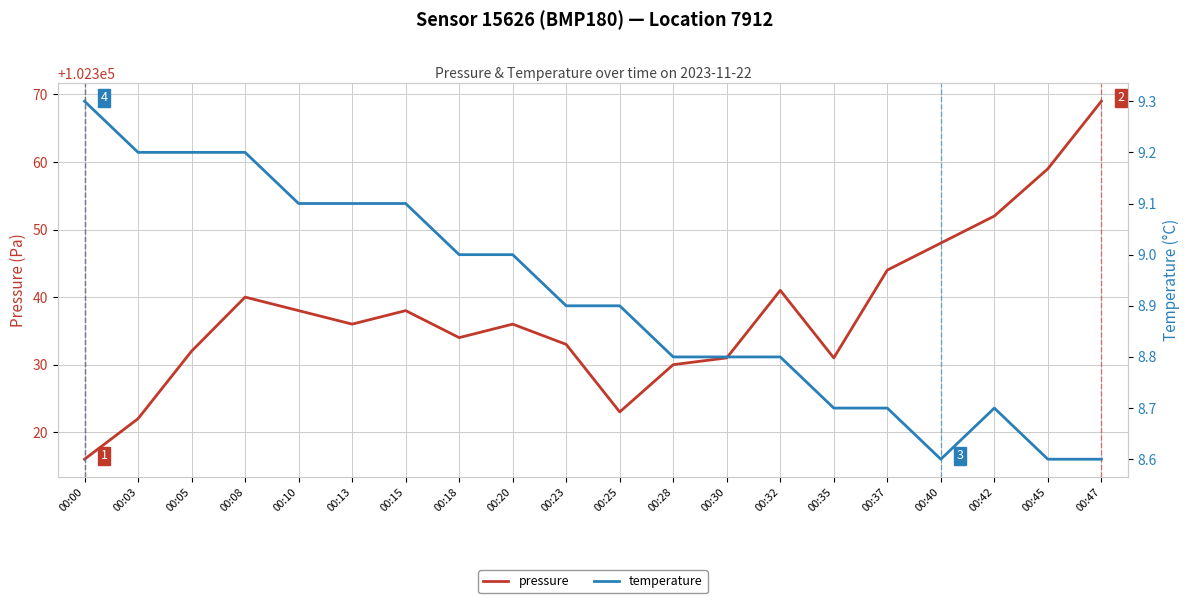

Where is temperature nearest to the value 8?

00:40